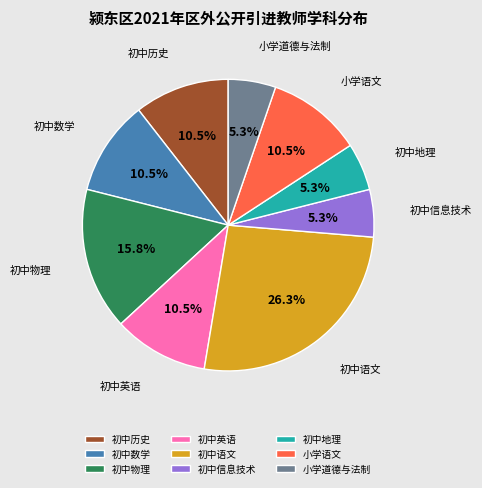

What percentage is NOT represented by 初中历史?

89.5%